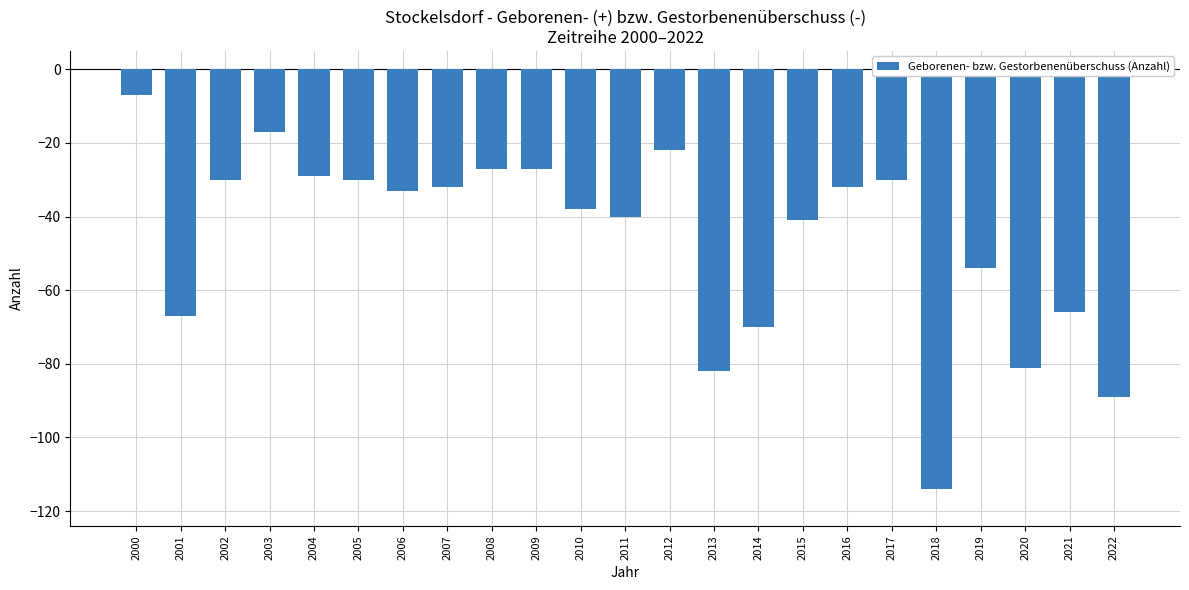

What value does the data have at 2000, to the nearest 10?

-10